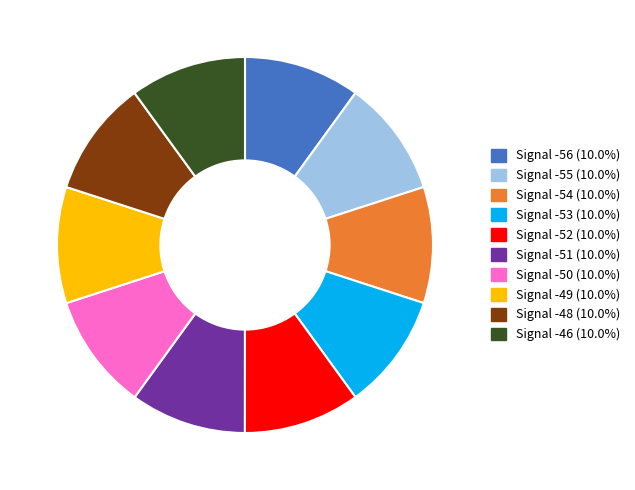

Combined, do Signal -49 (10.0%) and Signal -54 (10.0%) account for over 50%?

No